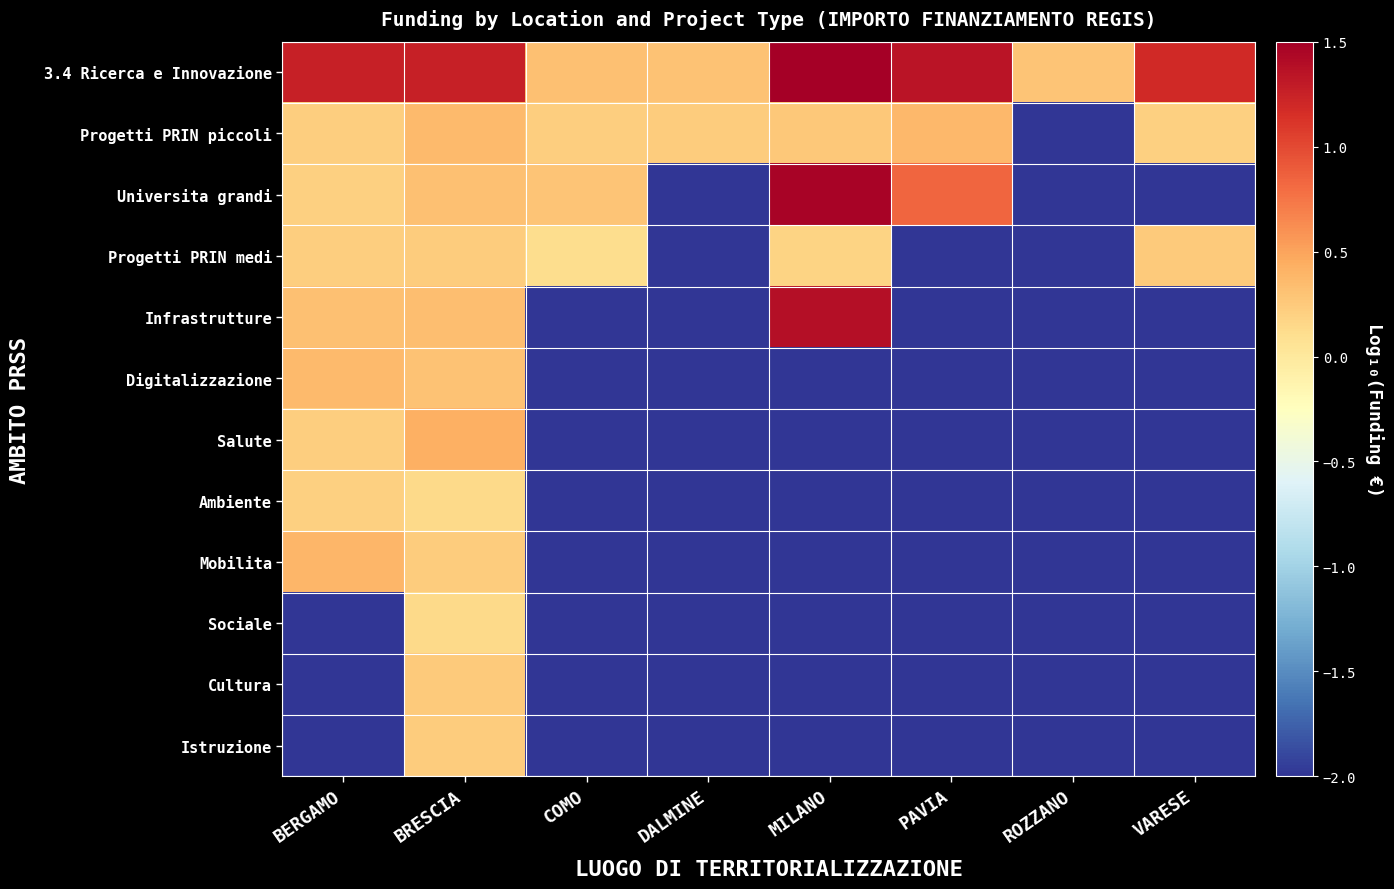

List the series in order of their peak value, lowest first.

Sociale, Ambiente, Istruzione, Cultura, Progetti PRIN medi, Digitalizzazione, Progetti PRIN piccoli, Mobilita, Salute, Infrastrutture, Universita grandi, 3.4 Ricerca e Innovazione